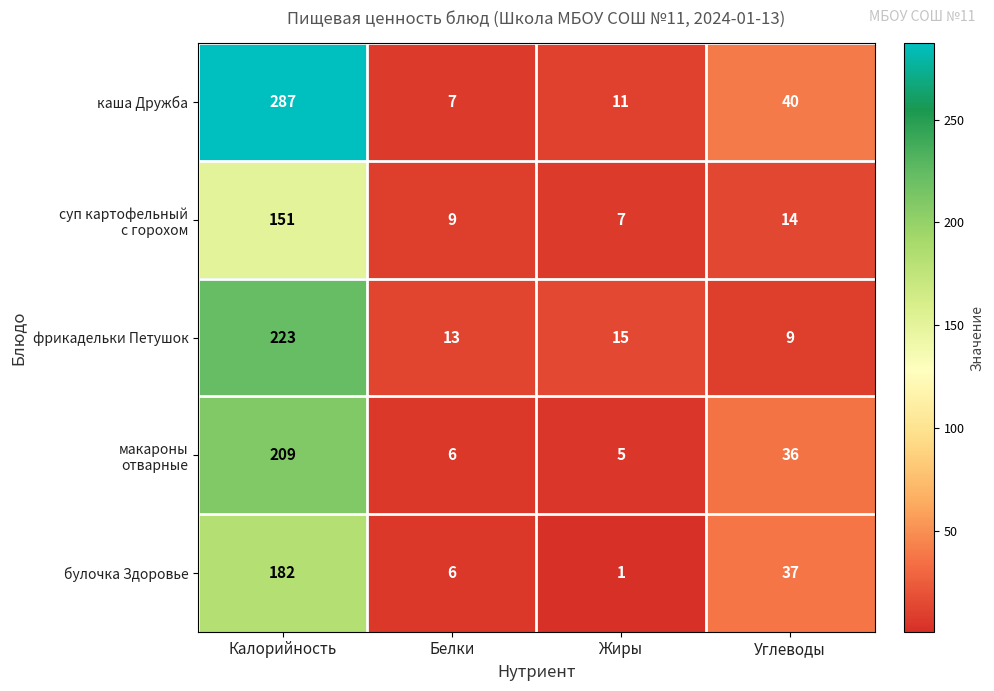

At which category is the sum across all series the highest?

Калорийность